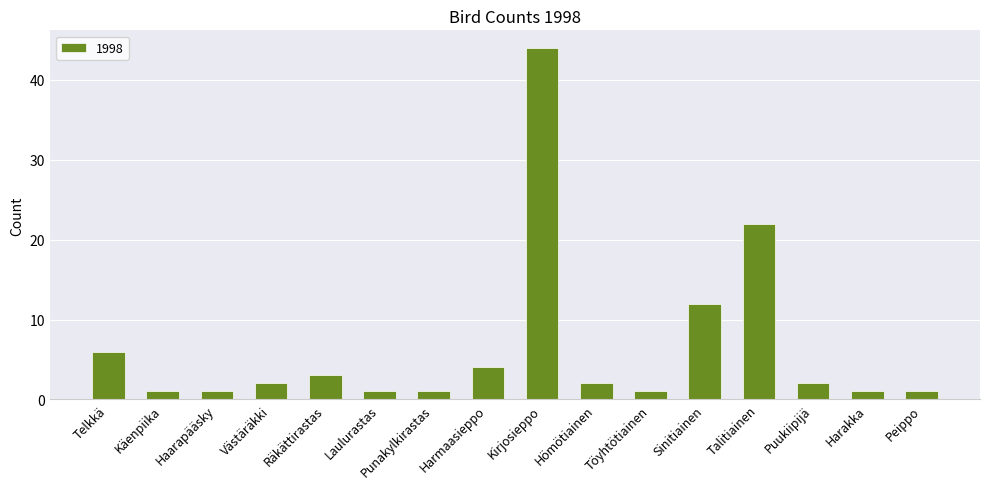

What is the difference between the second highest and minimum values?

21